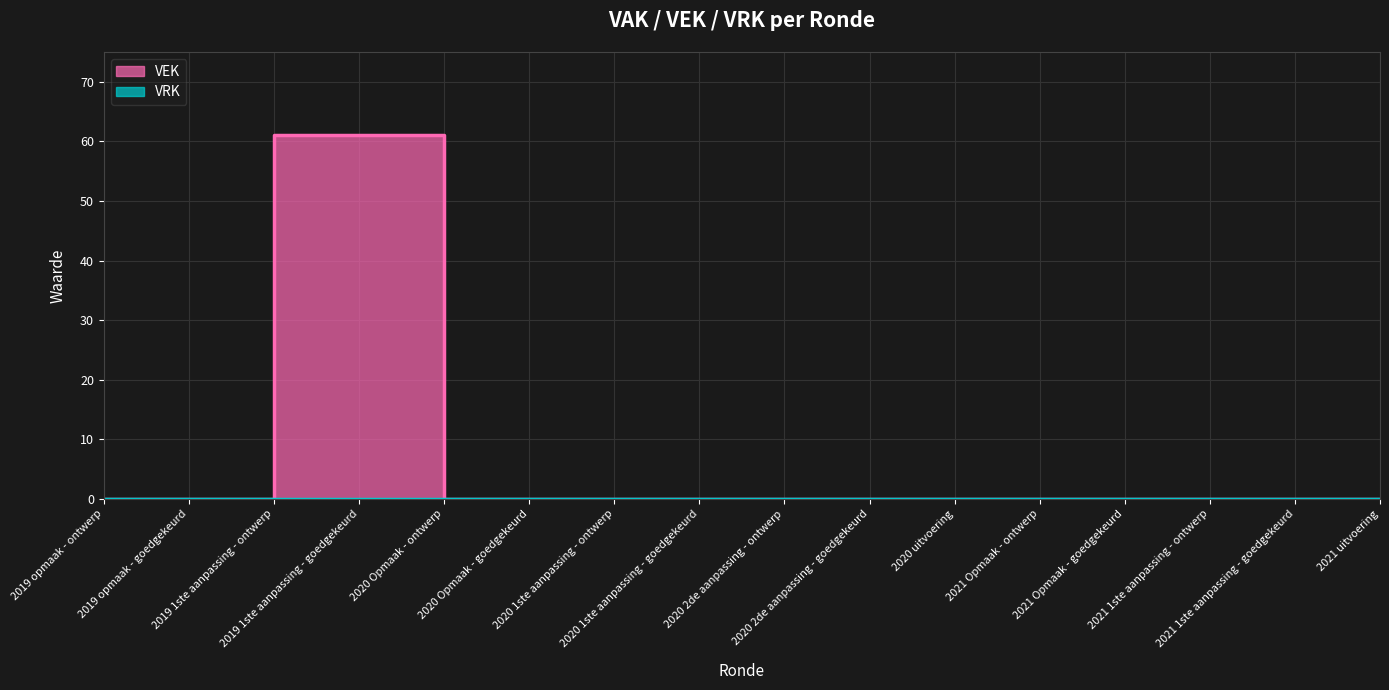

Reading right to left, list all the values displayed in this chart.

0	0	0	0	0	0	0	0	0	0	0	0	61	61	0	0